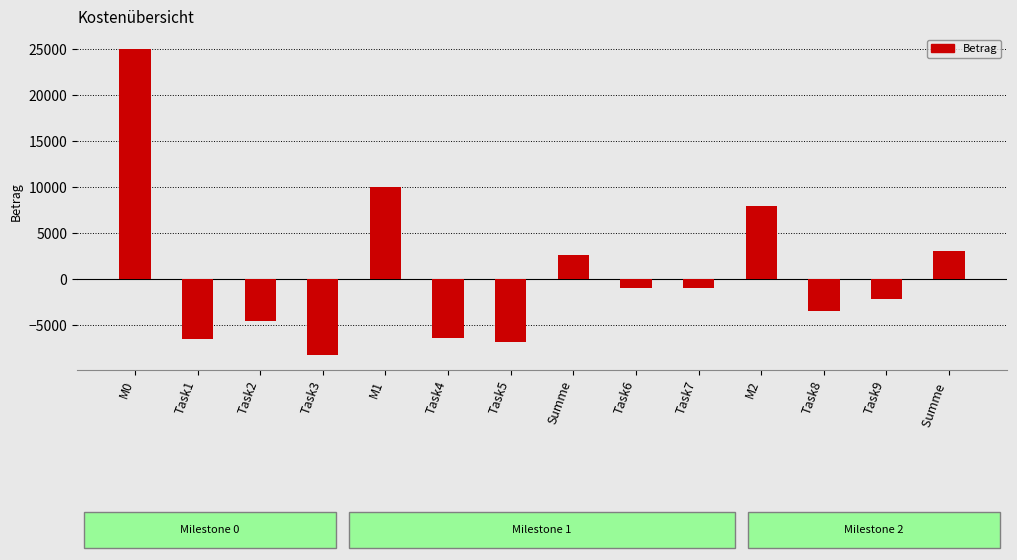

What is the difference between the maximum and minimum values?

33200